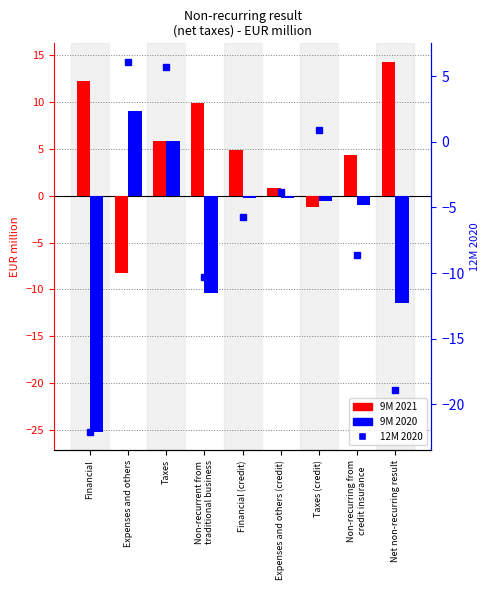

Reading right to left, extract all data points from this chart.

9M 2021: 14.3	4.4	-1.2	0.8	4.9	9.9	5.9	-8.3	12.3
9M 2020: -11.5	-1.0	-0.6	-0.2	-0.2	-10.4	5.8	9.0	-25.2
12M 2020: -18.9	-8.6	0.9	-3.8	-5.7	-10.3	5.7	6.1	-22.1